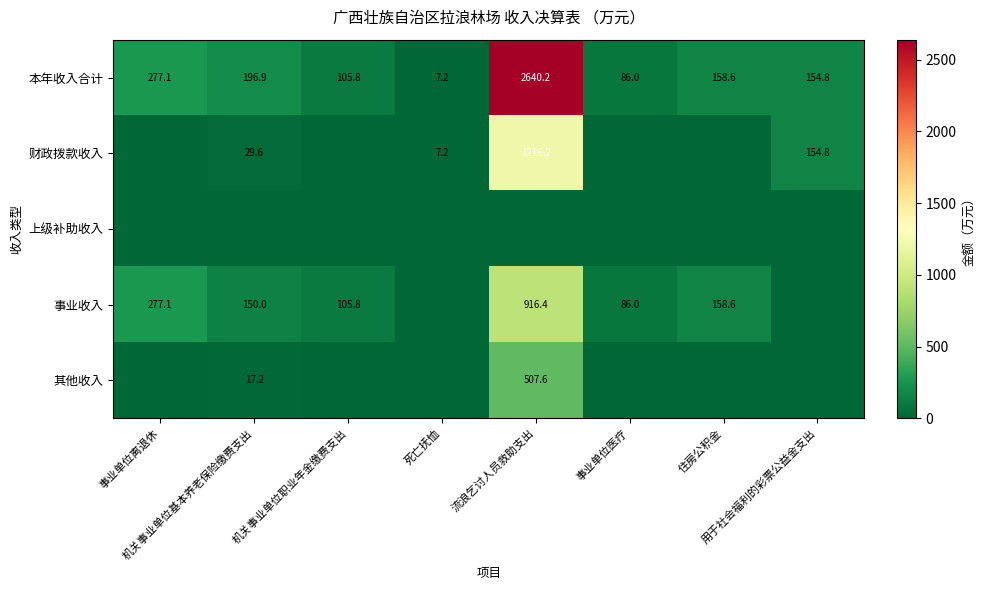

What is the approximate value of 本年收入合计 at 用于社会福利的彩票公益金支出?

154.8